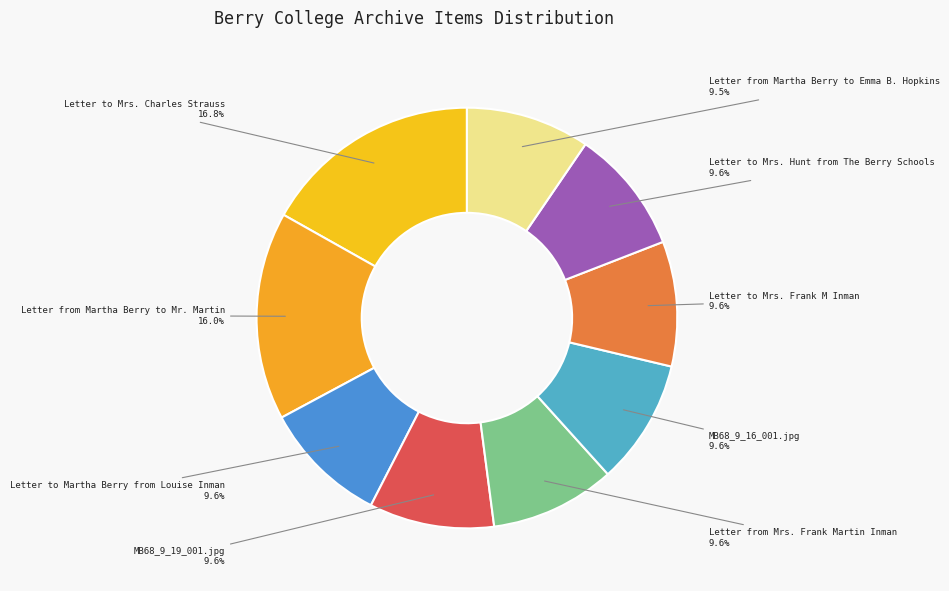

How many slices are in this pie chart?

9